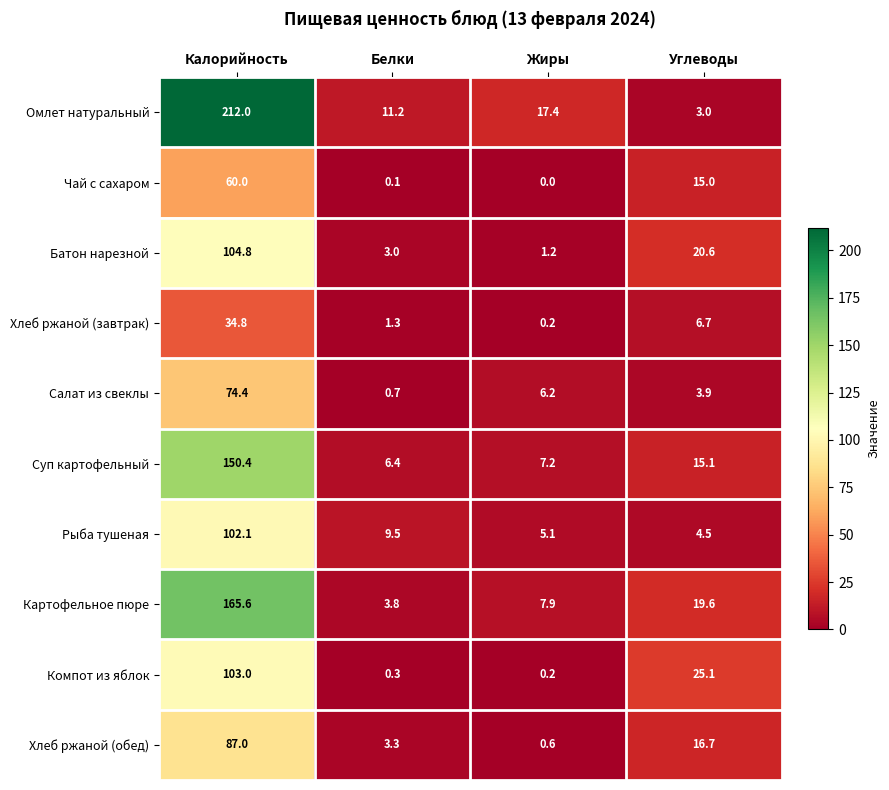

What is the total value across all series at Белки?

39.6